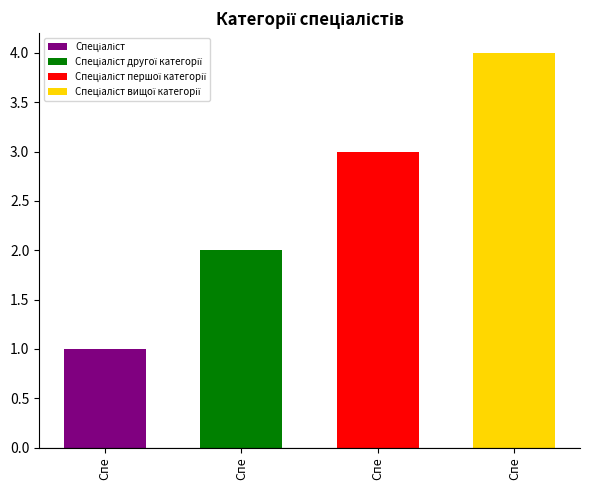

What is the label of the 3rd bar from the right?

Спеціаліст другої категорії